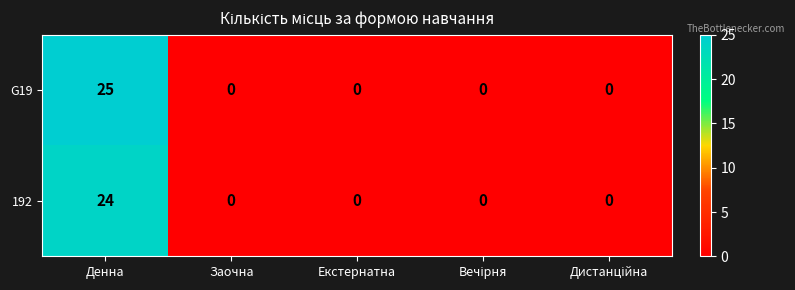

How many categories are shown in the chart?

5